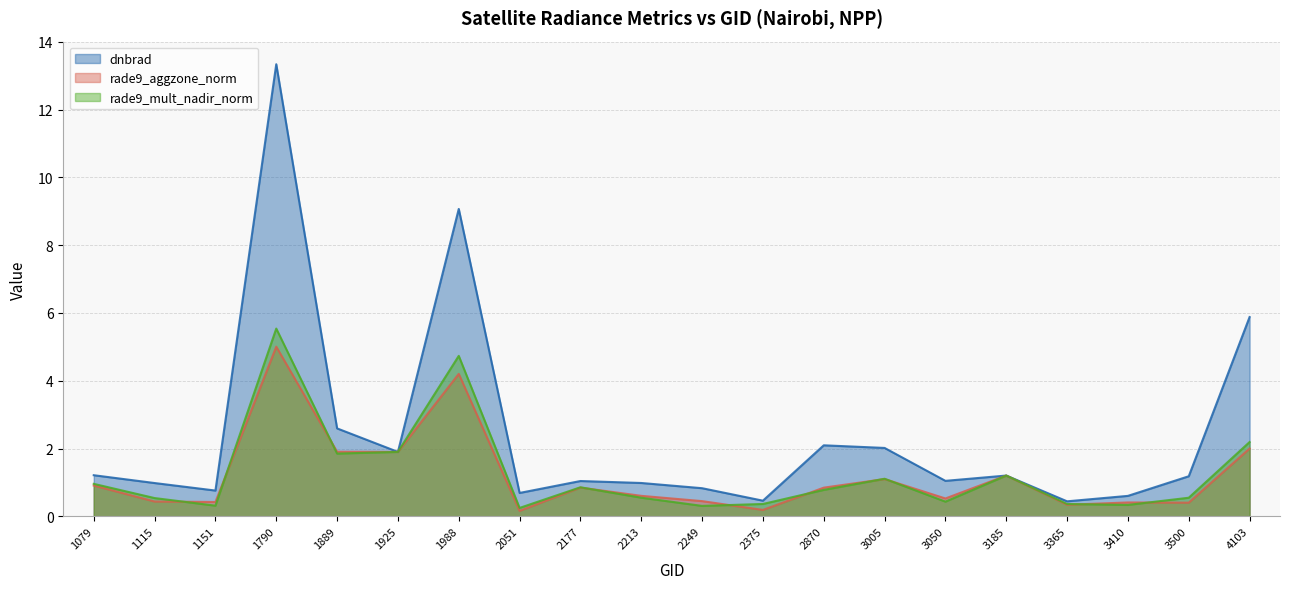

Between 1790 and 2213, which series saw the biggest shift?

dnbrad